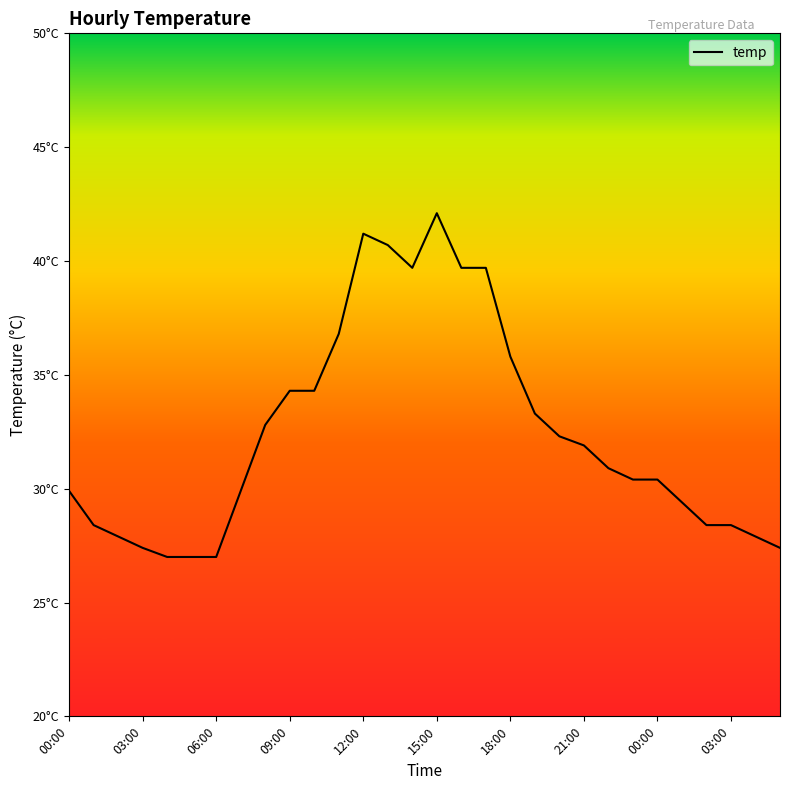

Reading right to left, list all the values displayed in this chart.

27.4	27.9	28.4	28.4	29.4	30.4	30.4	30.9	31.9	32.3	33.3	35.8	39.7	39.7	42.1	39.7	40.7	41.2	36.8	34.3	34.3	32.8	29.9	27.0	27.0	27.0	27.4	27.9	28.4	29.9